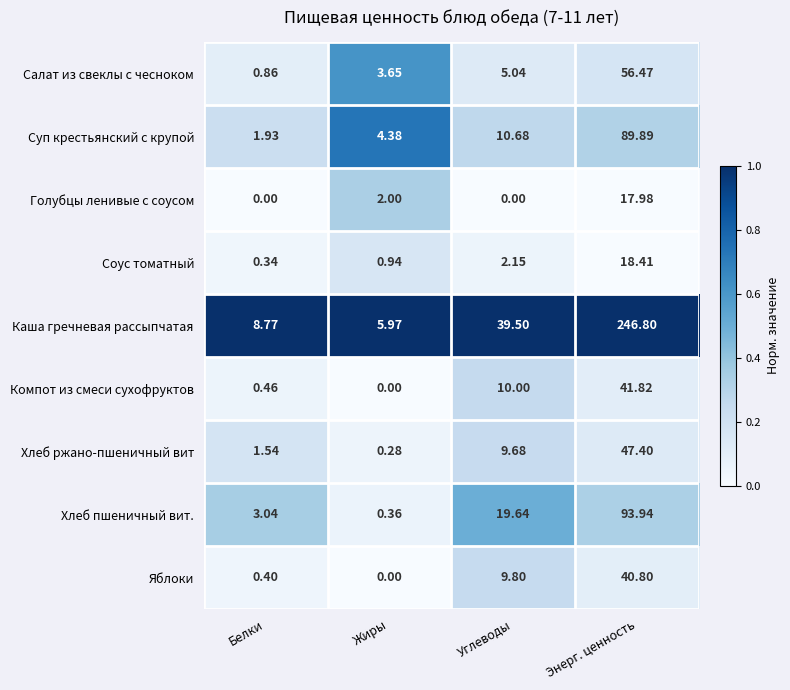

Is the value of Салат из свеклы с чесноком at Жиры greater than the value of Хлеб пшеничный вит. at Белки?

Yes